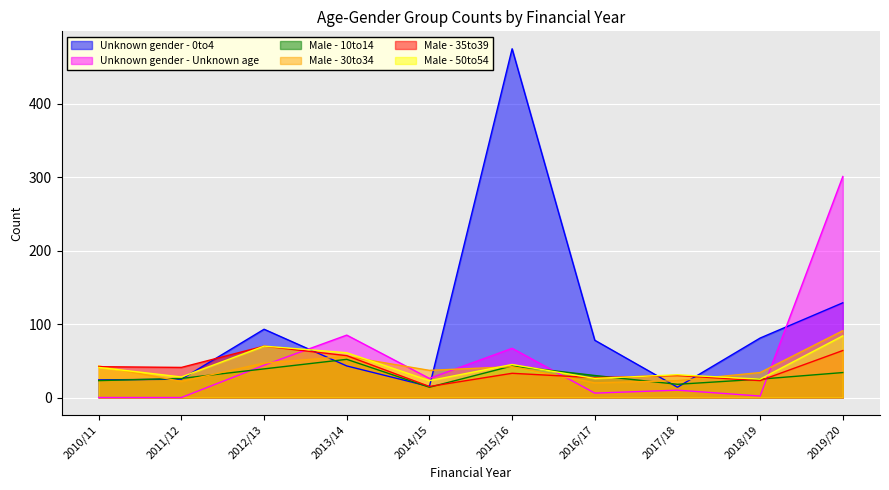

True or false: Male - 10to14 has more than 0 interior local peaks.

True